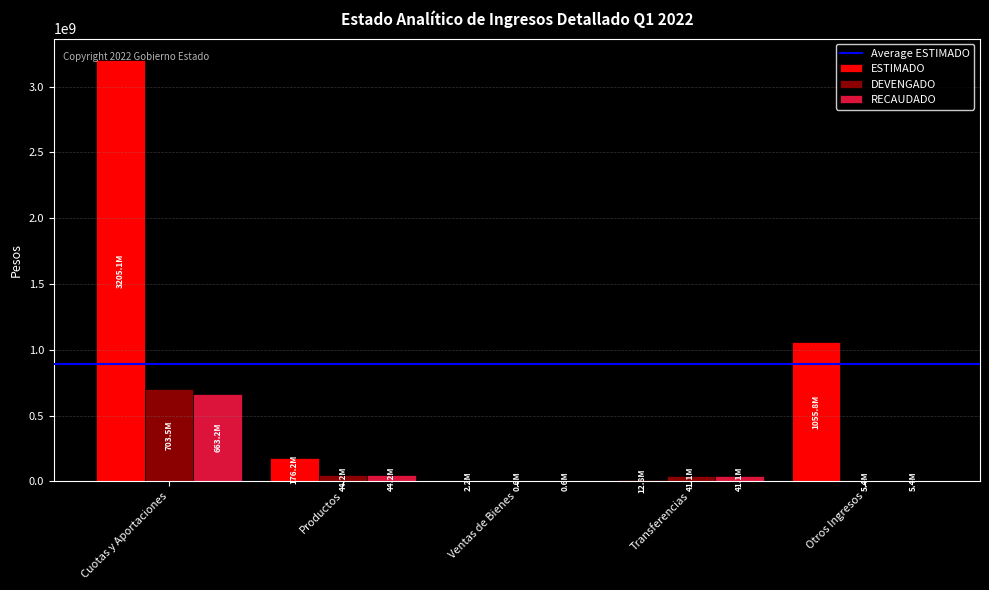

The DEVENGADO series shows 437187990 at Cuotas y Aportaciones. True or false?

False